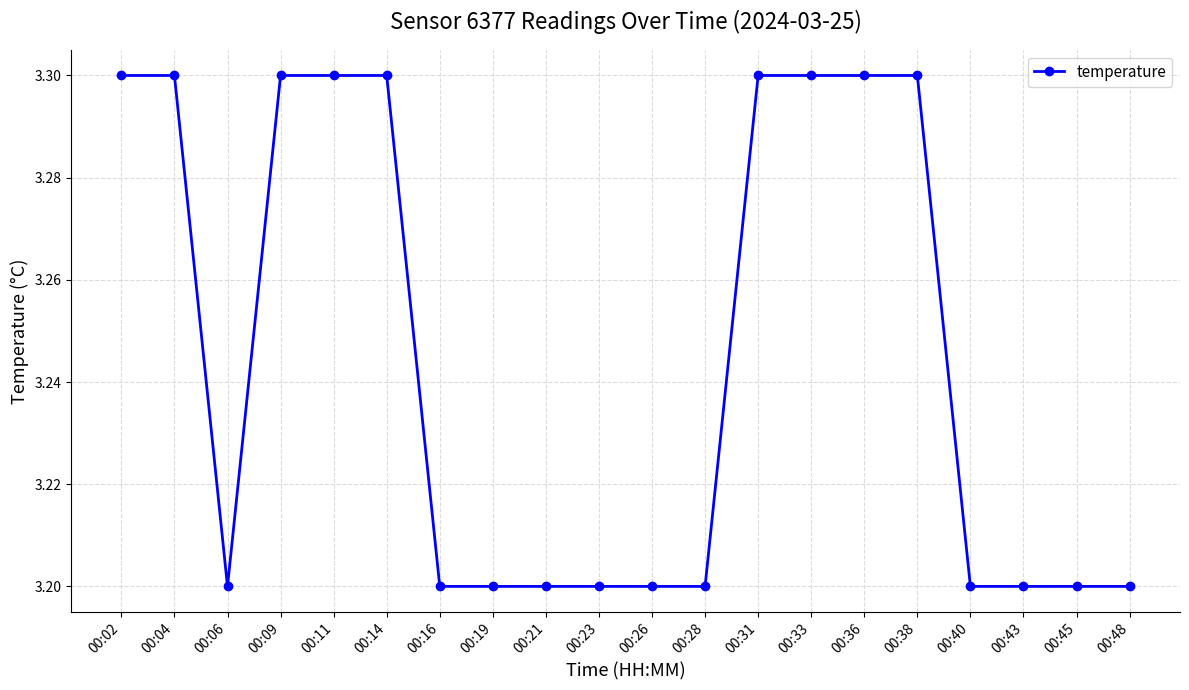

How many categories are shown in the chart?

20